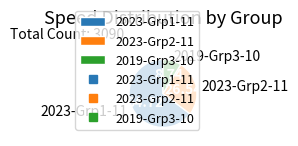

Is there a majority slice in this chart?

Yes